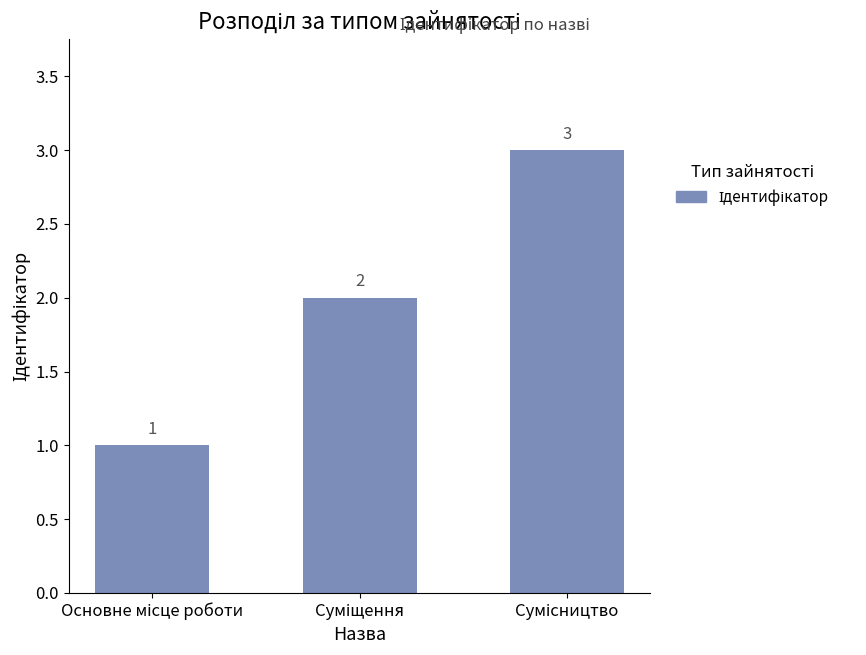

How many values are between 1 and 3?

3